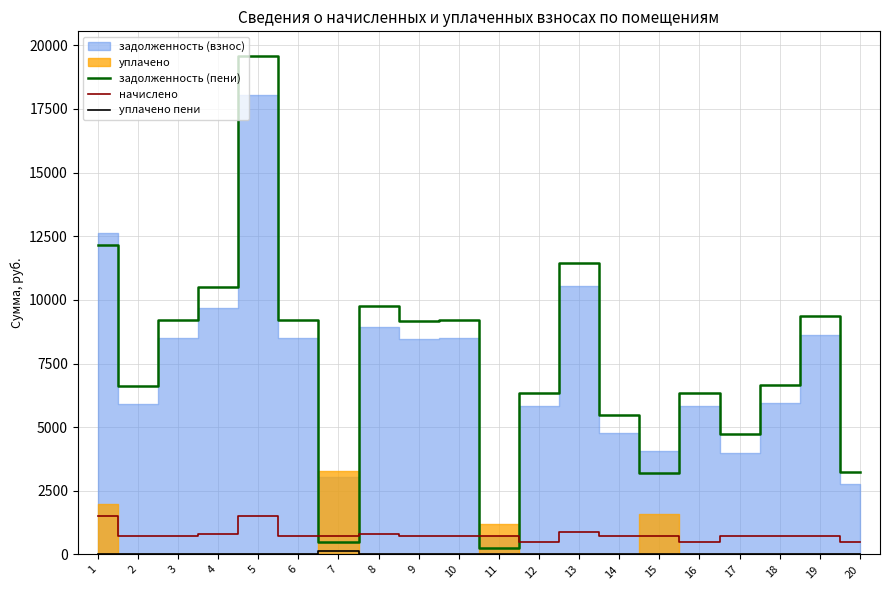

What is the difference between the second highest and minimum values in the начислено series?

1030.3